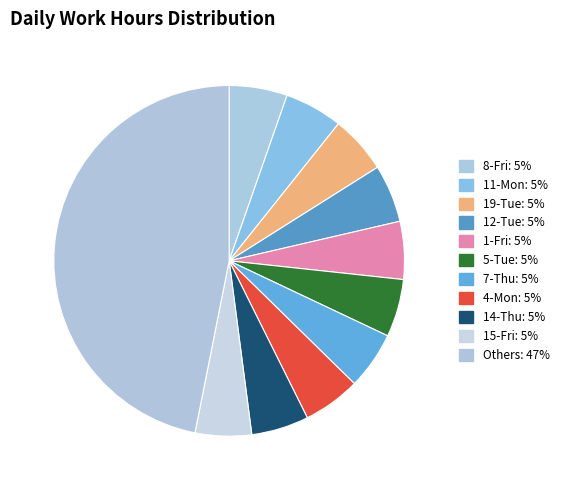

How many slices are in this pie chart?

11